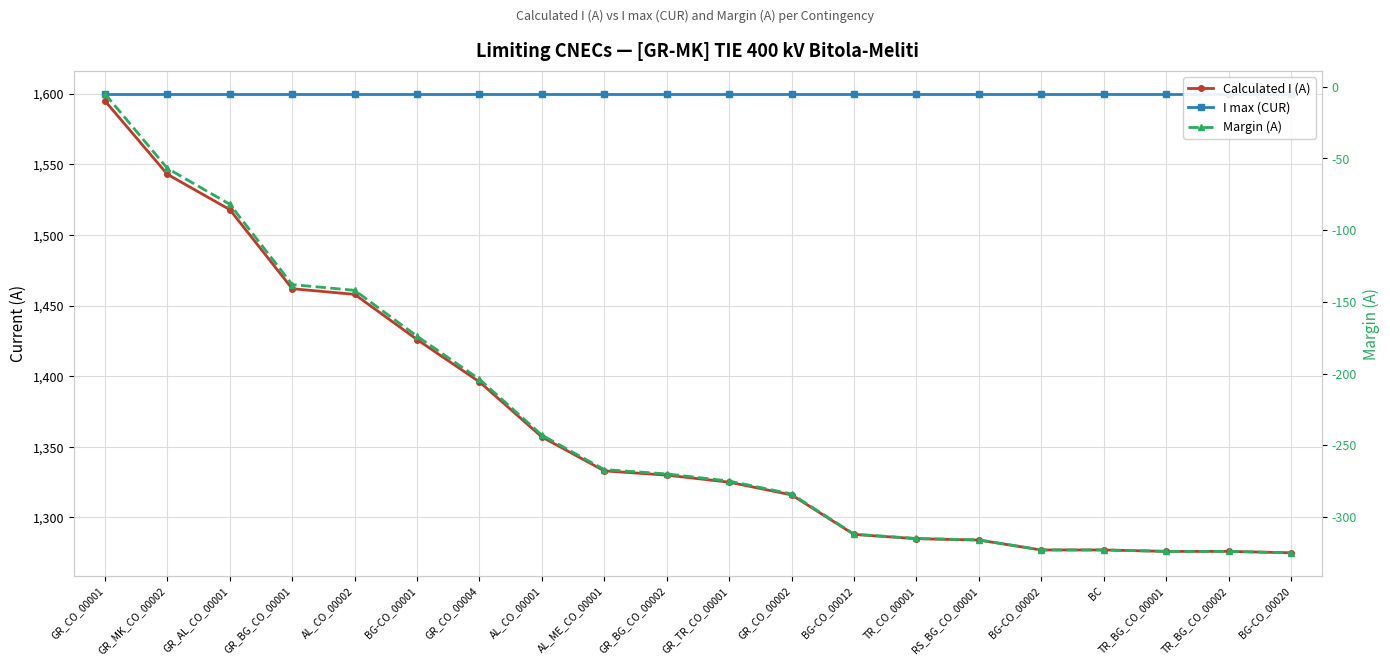

What is the greatest value displayed?

1600